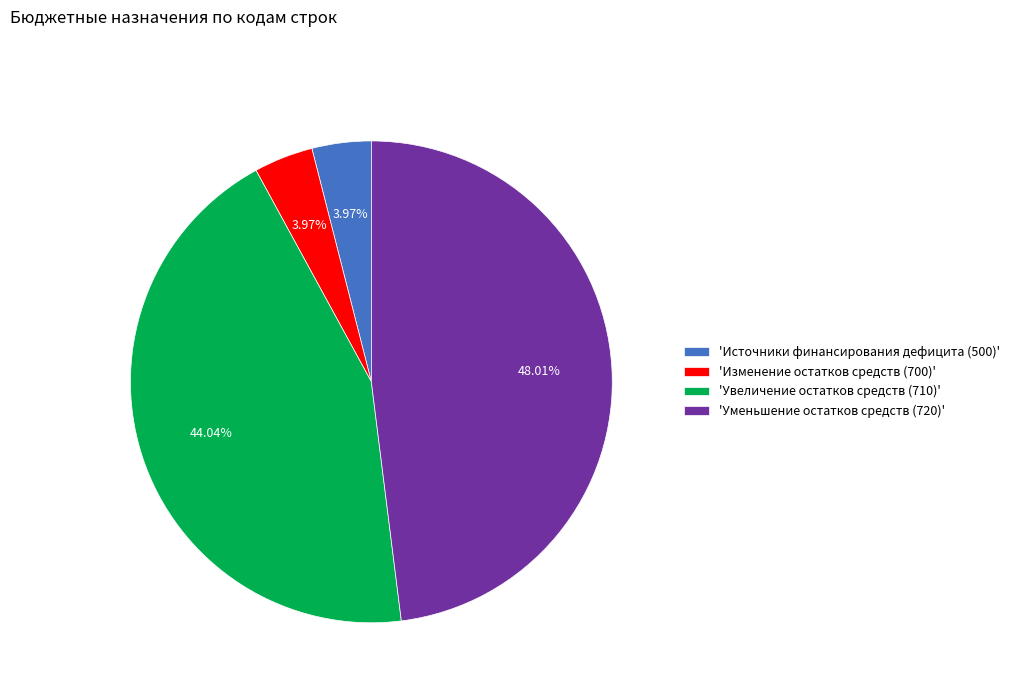

Approximately how many times larger is the value at 'Уменьшение остатков средств (720)' compared to 'Увеличение остатков средств (710)'?

1.1